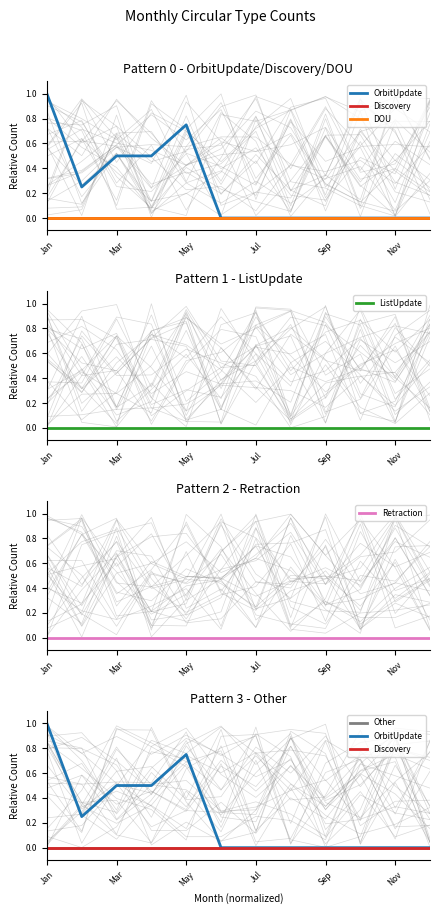

Which category has the highest value in the Discovery series?

Jan